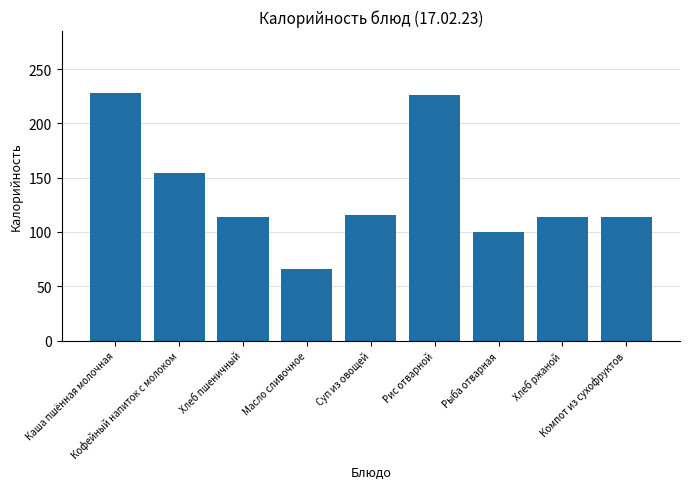

What position from the left is Хлеб пшеничный?

3